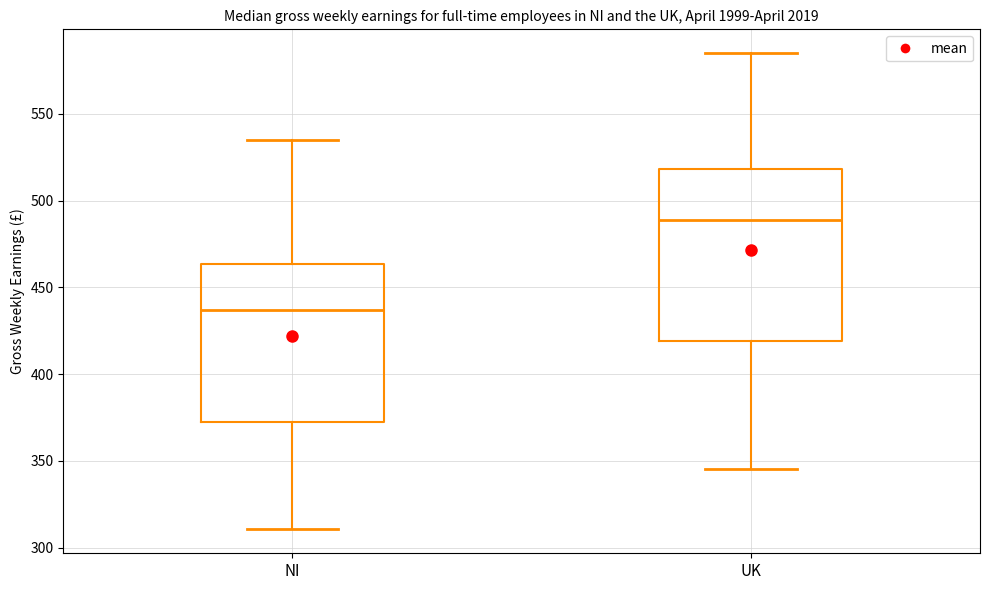

Which box has the lowest median line?

NI